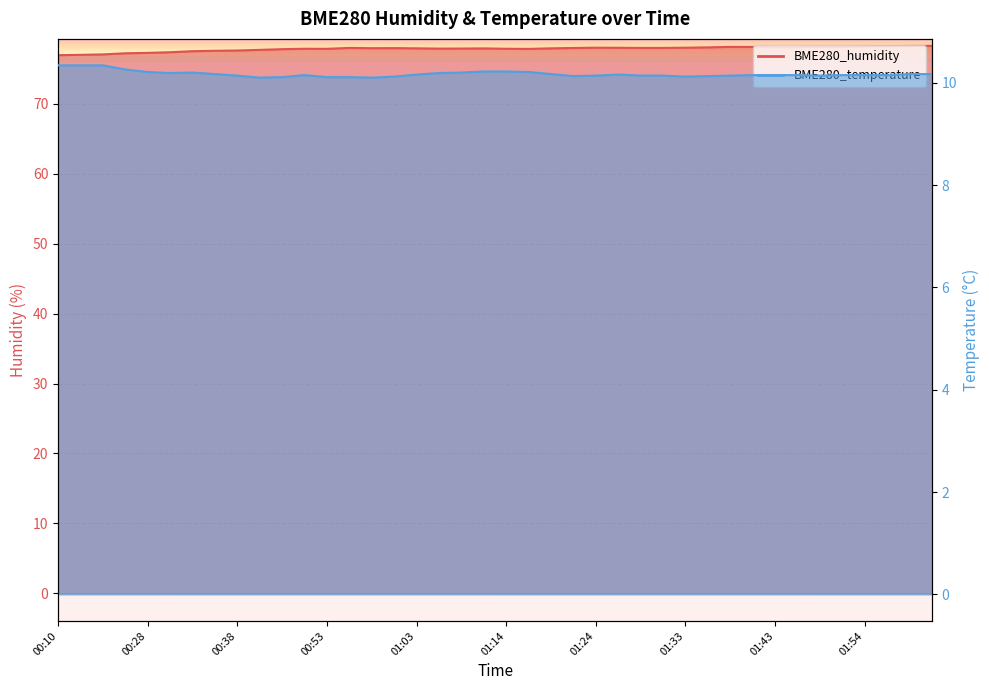

List the series in order of their overall mean, lowest first.

BME280_temperature, BME280_humidity